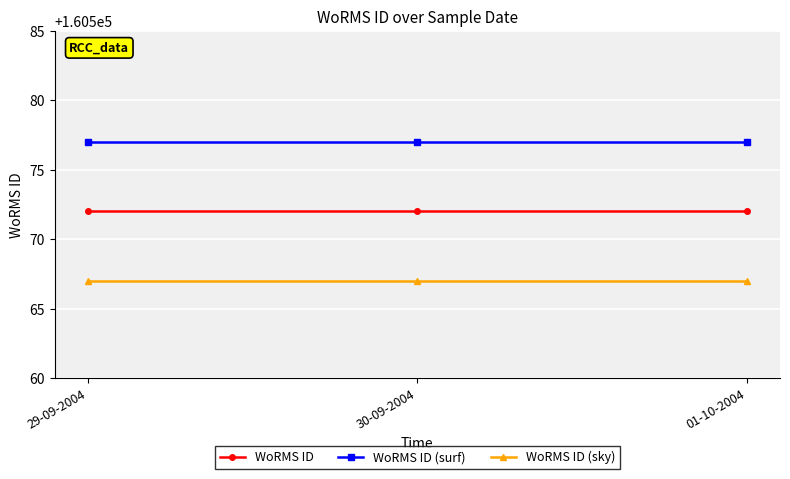

Does the chart have visible grid lines?

Yes